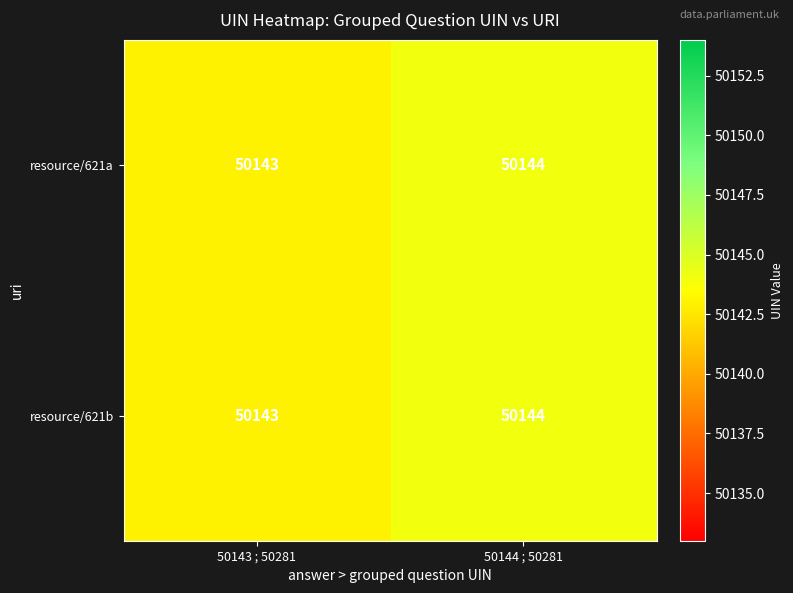

What is the average value of the resource/621a series?

50144